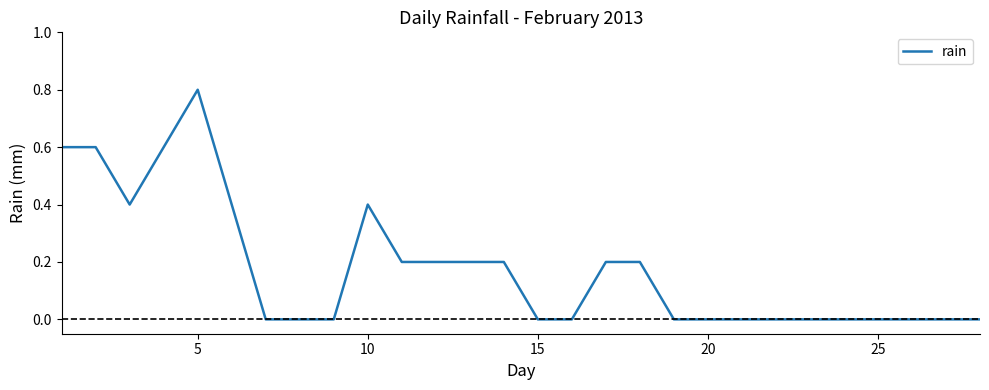

True or false: there are more than 0 points higher than both neighbors.

True